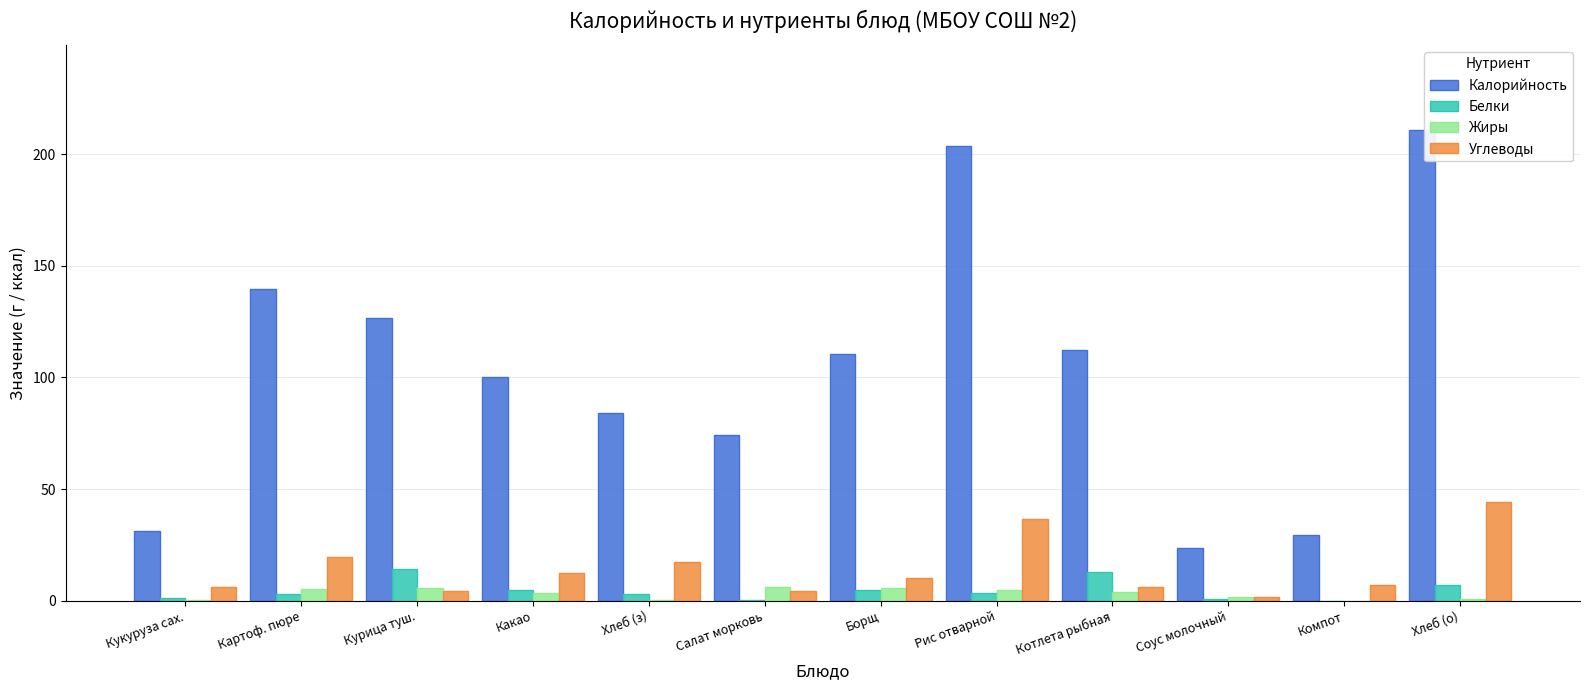

Which series changed the most between Котлета рыбная and Компот?

Калорийность